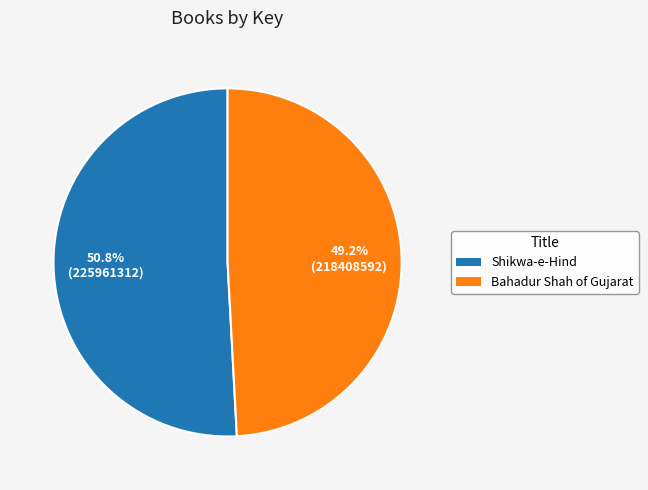

The Shikwa-e-Hind slice represents 42% of the pie. True or false?

False